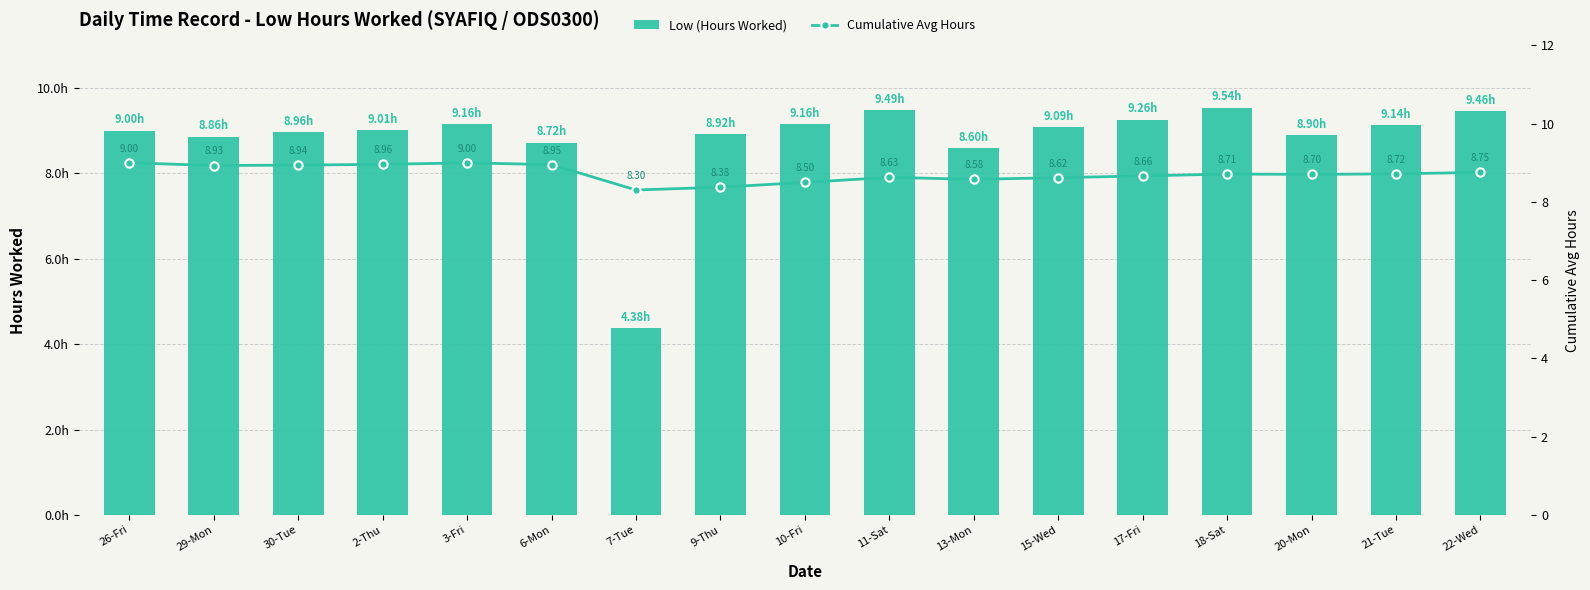

What are all the series names shown in the legend?

Low (Hours Worked), Cumulative Avg Hours